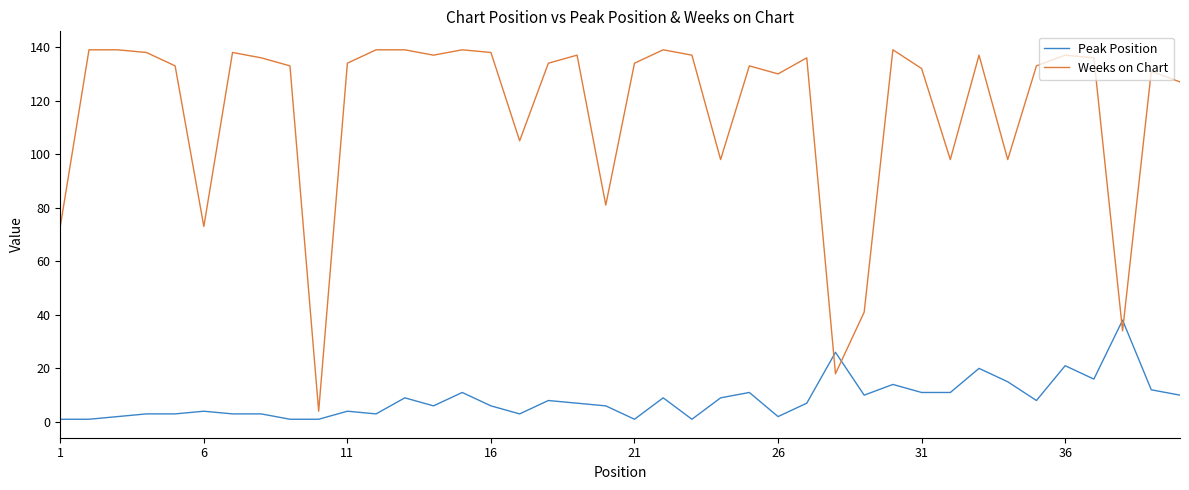

What is the minimum value for Weeks on Chart?

4